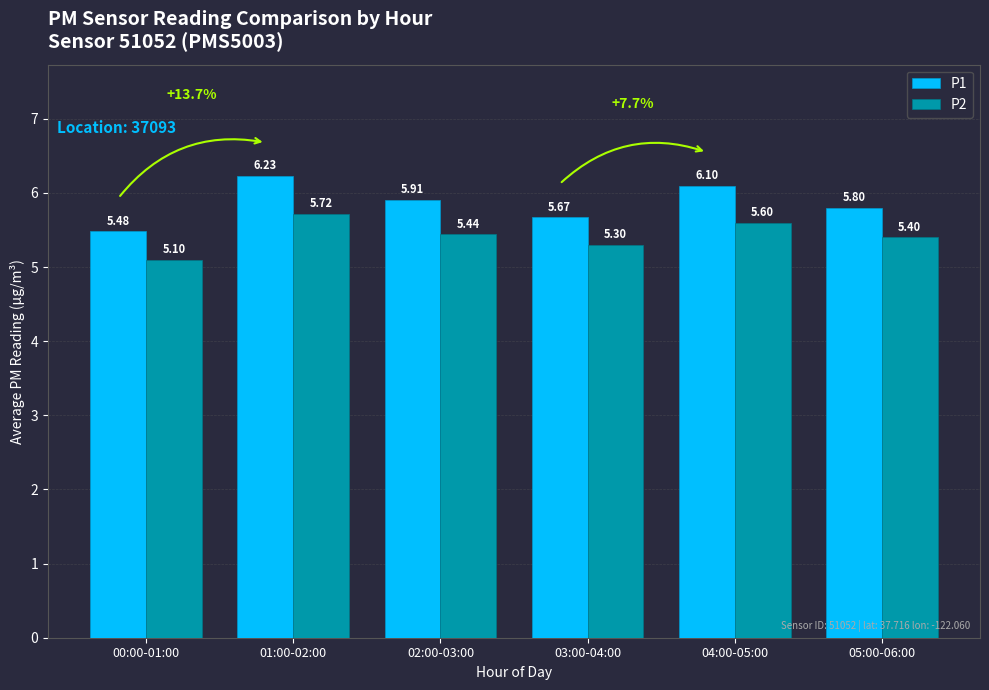

What is the value of the P2 bar at the 5th from the left?

5.6